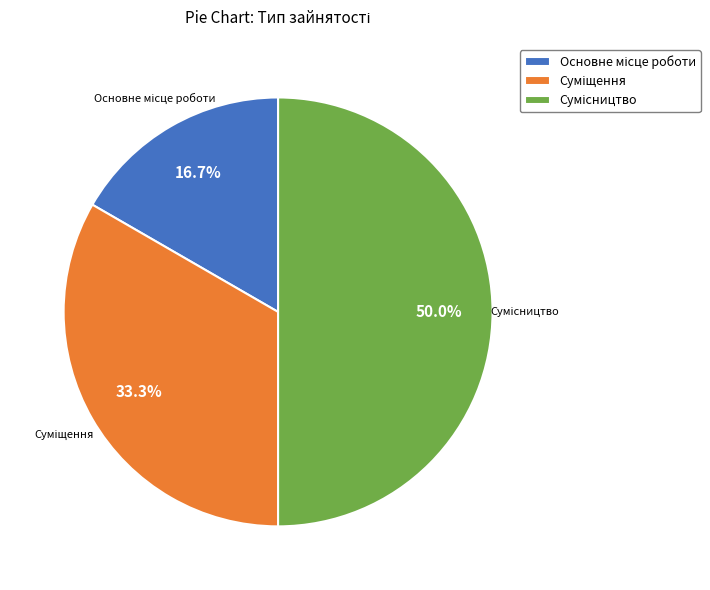

Is there a majority slice in this chart?

No